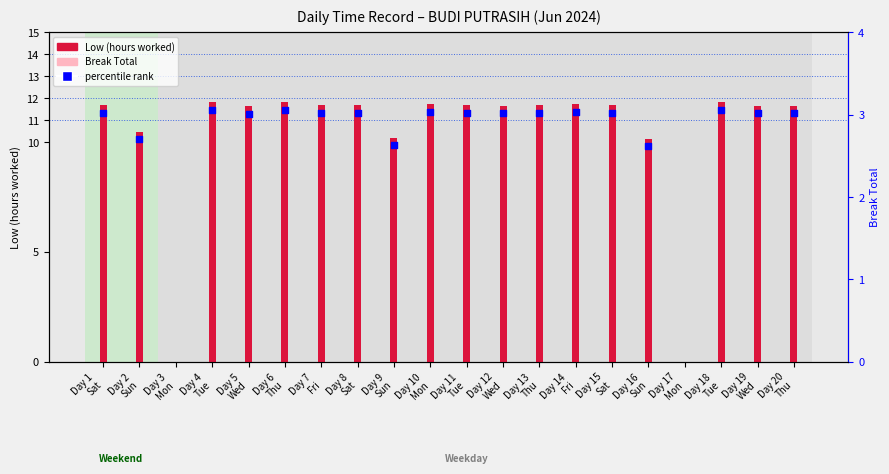

What is the total value across all series at Day 7
Fri?

23.0